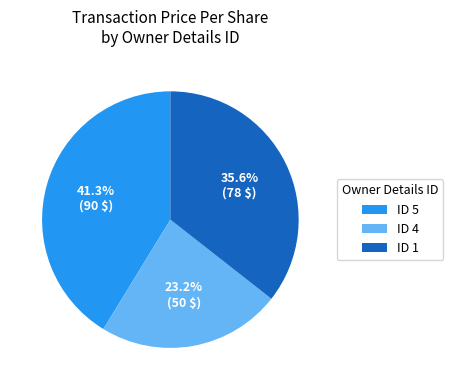

Is ID 5 the majority of the pie?

No